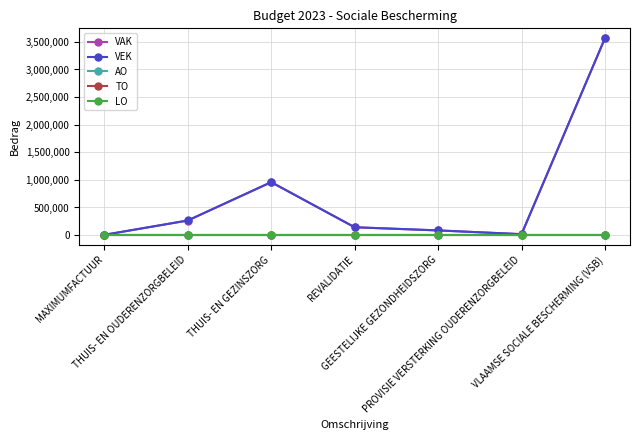

What is the label of the 6th point from the right?

THUIS- EN OUDERENZORGBELEID